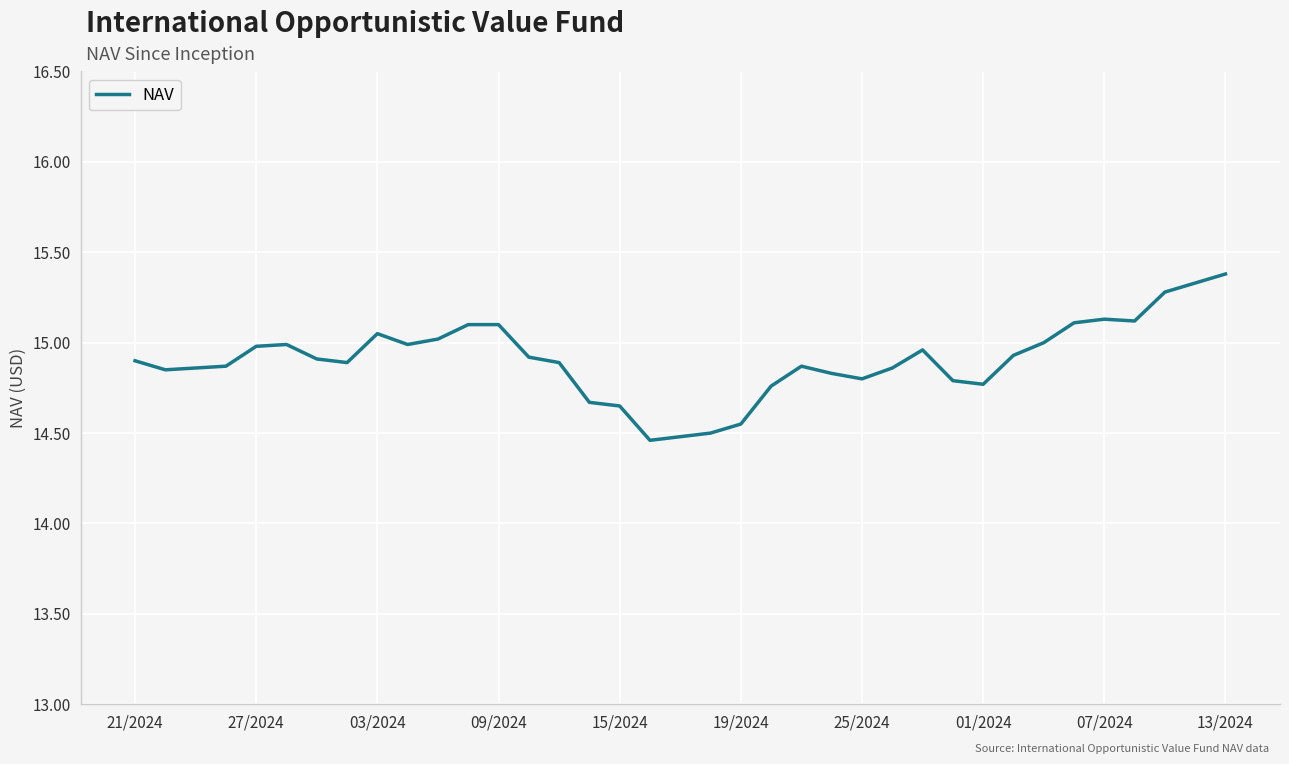

What is the difference between the maximum and minimum values?

0.9